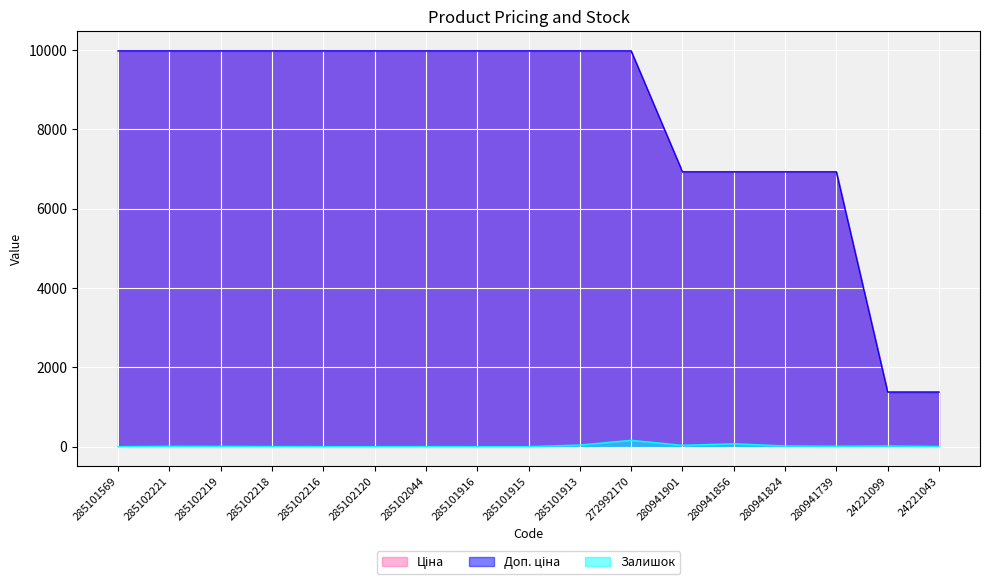

How many interior local valleys does the Залишок series have?

2